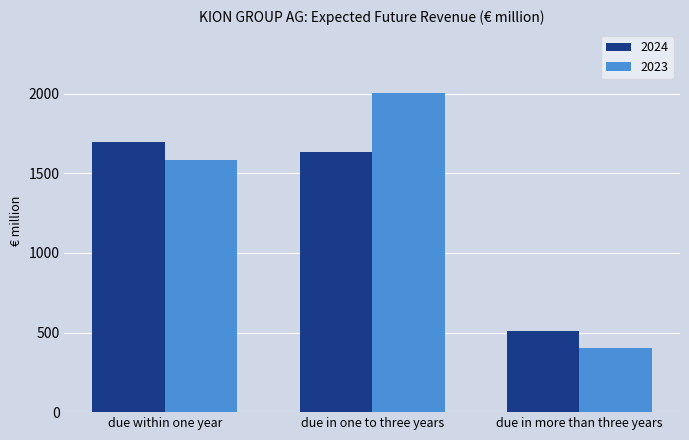

What are all the series names shown in the legend?

2024, 2023